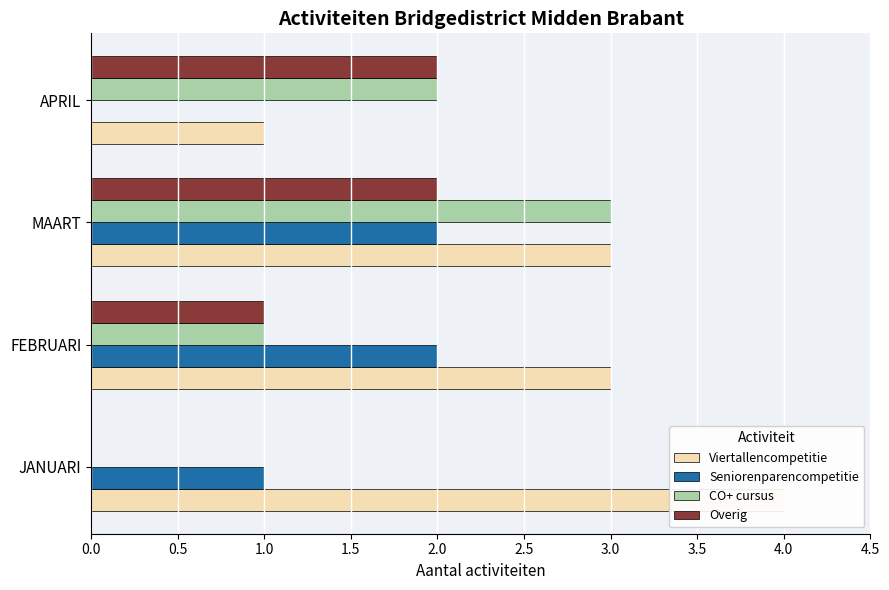

What is the sum of the CO+ cursus values at MAART and JANUARI?

3